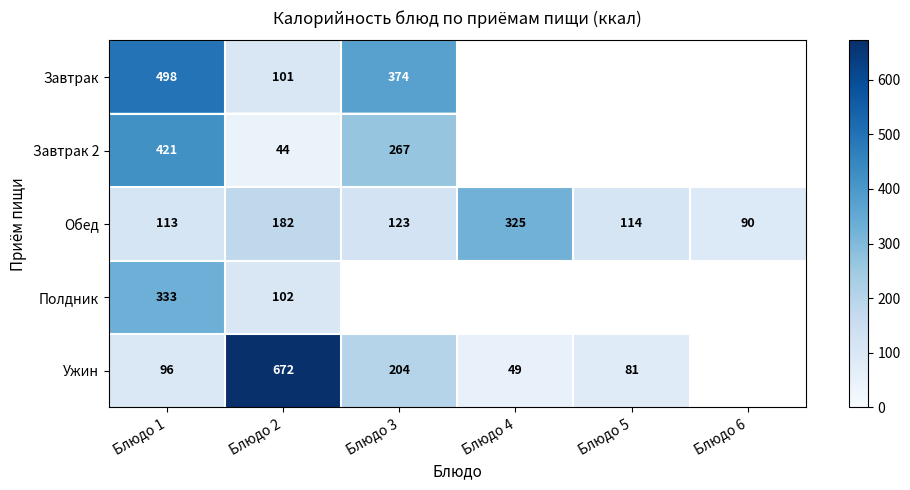

At Блюдо 2, list the series in order from smallest to largest.

Завтрак 2, Завтрак, Полдник, Обед, Ужин